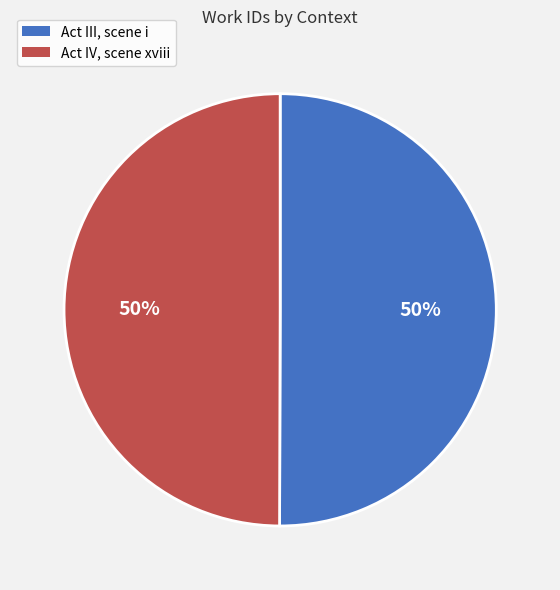

What percentage is the Act III, scene i slice, to the nearest percent?

50%